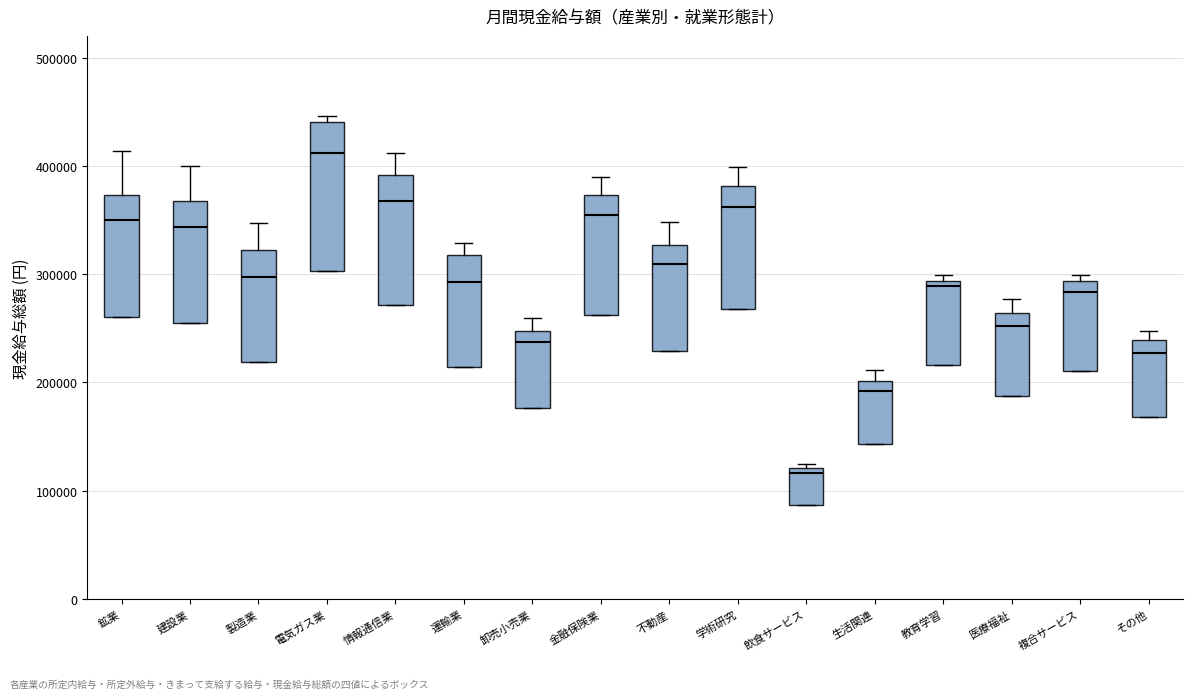

Reading left to right, transcribe this box plot: for each box, give where its median line is, the range the box spans, and where its two whiskers end, as read against the y-axis. The values are not printed on the chart, so give them approximately, as read against the axis.

鉱業: median 350000, box 260000 to 370000, whiskers 260000 to 410000
建設業: median 340000, box 250000 to 370000, whiskers 250000 to 400000
製造業: median 300000, box 220000 to 320000, whiskers 220000 to 350000
電気ガス業: median 410000, box 300000 to 440000, whiskers 300000 to 450000
情報通信業: median 370000, box 270000 to 390000, whiskers 270000 to 410000
運輸業: median 290000, box 210000 to 320000, whiskers 210000 to 330000
卸売小売業: median 240000, box 180000 to 250000, whiskers 180000 to 260000
金融保険業: median 350000, box 260000 to 370000, whiskers 260000 to 390000
不動産: median 310000, box 230000 to 330000, whiskers 230000 to 350000
学術研究: median 360000, box 270000 to 380000, whiskers 270000 to 400000
飲食サービス: median 120000 (just below the box's upper edge), box 90000 to 120000, whiskers 90000 to 130000
生活関連: median 190000, box 140000 to 200000, whiskers 140000 to 210000
教育学習: median 290000 (just below the box's upper edge), box 220000 to 290000, whiskers 220000 to 300000
医療福祉: median 250000, box 190000 to 260000, whiskers 190000 to 280000
複合サービス: median 280000, box 210000 to 290000, whiskers 210000 to 300000
その他: median 230000, box 170000 to 240000, whiskers 170000 to 250000